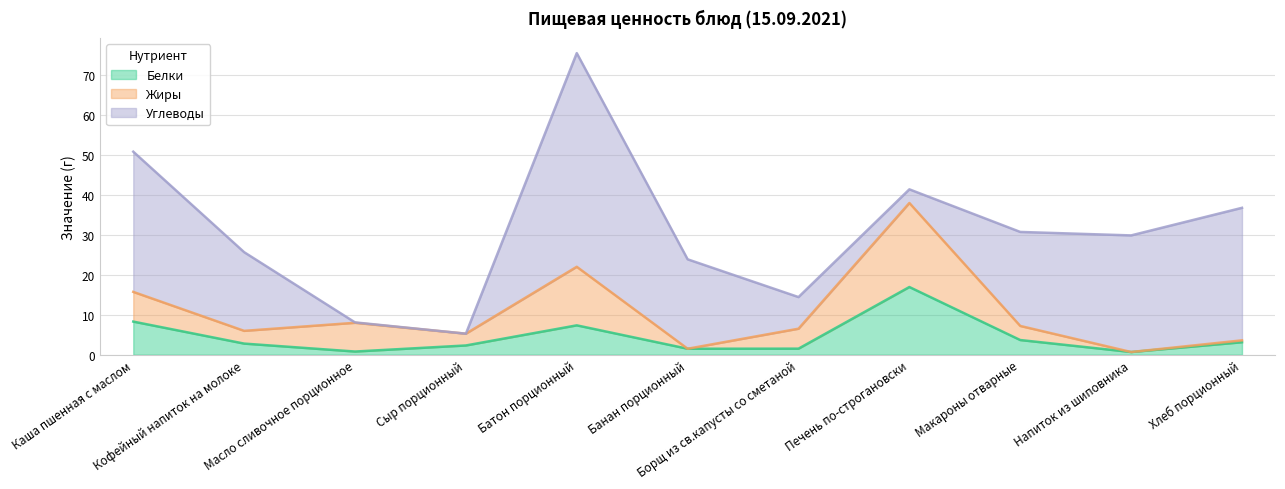

In Жиры, how many points are higher than both neighbors (excluding endpoints)?

3